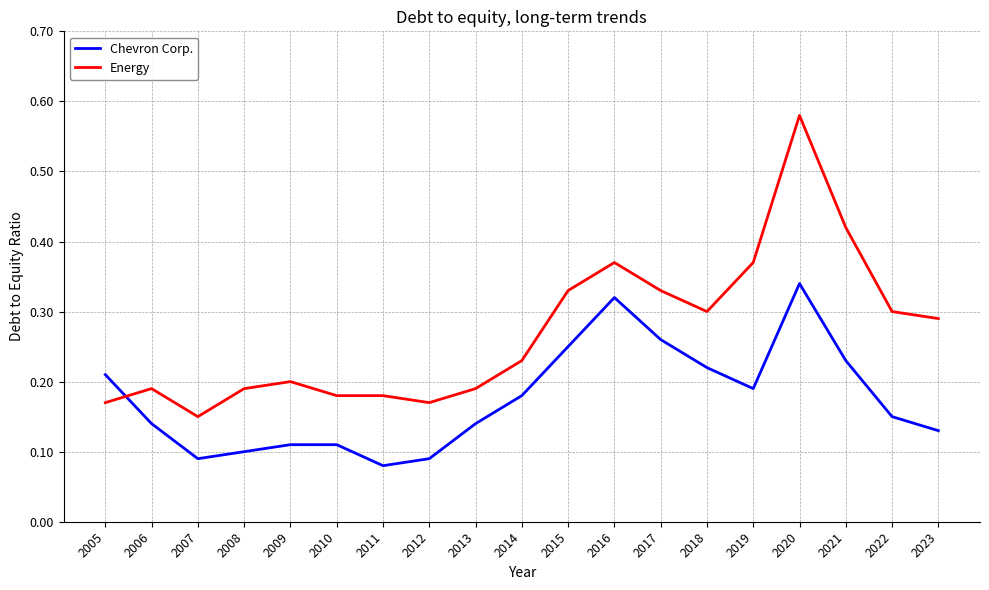

Between which two adjacent categories do Energy and Chevron Corp. first intersect?

2005 and 2006